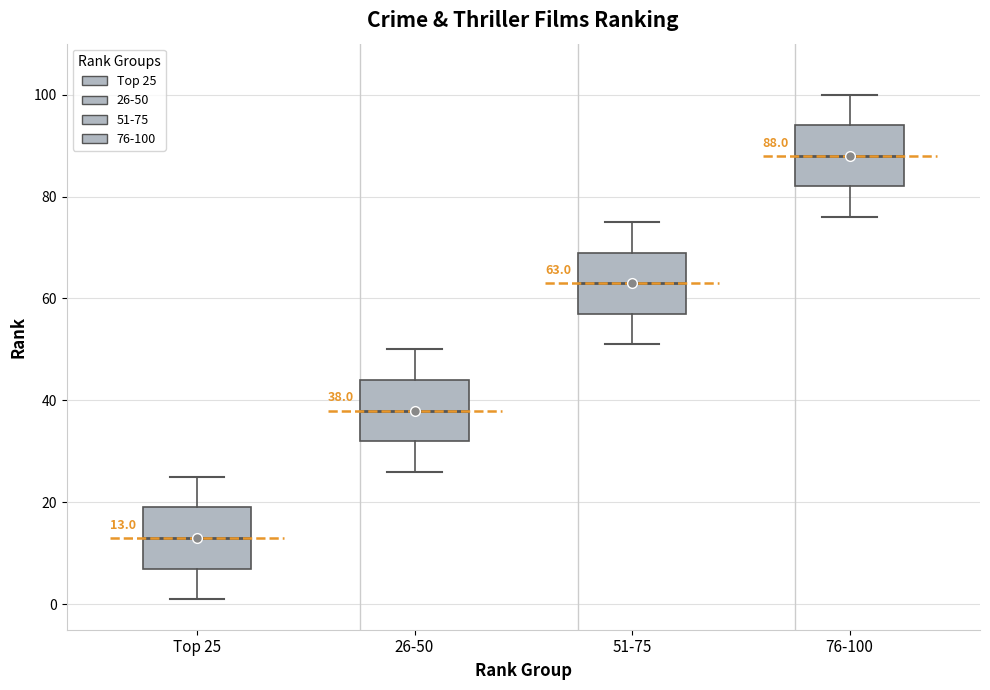

Which box has the lowest median line?

Top 25